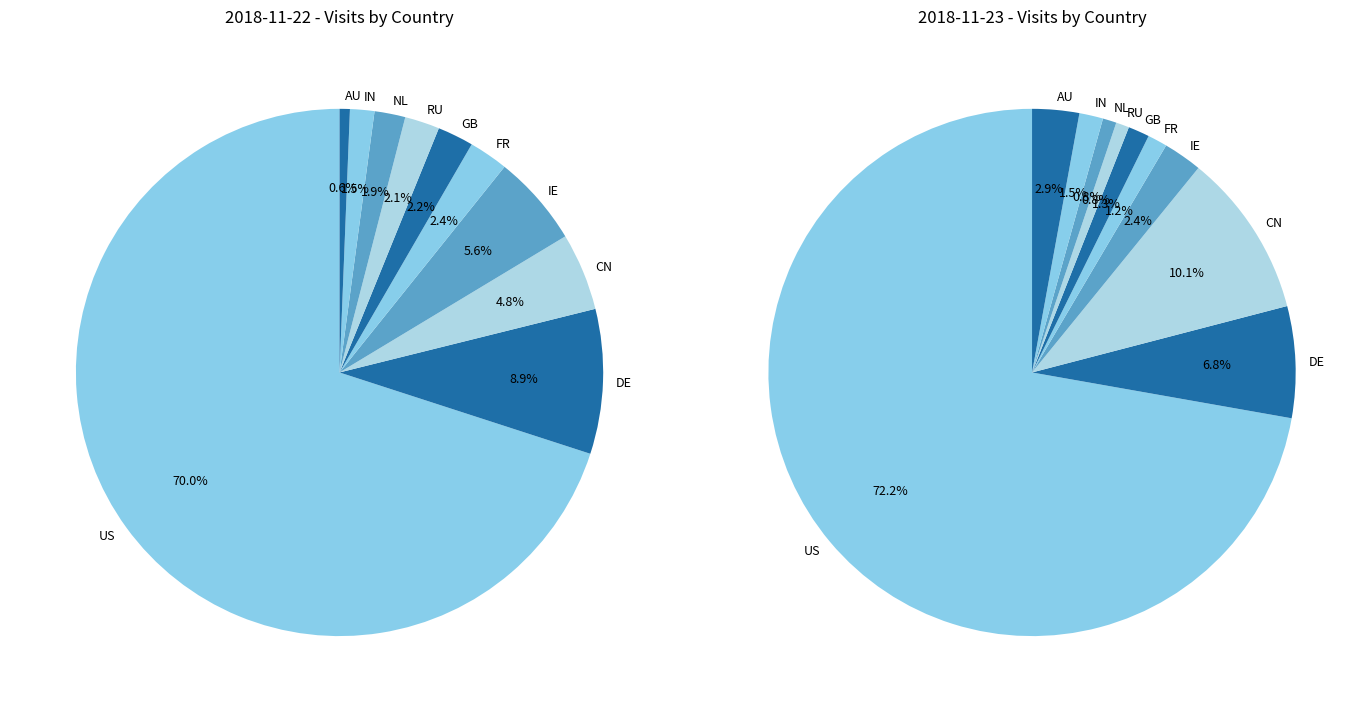

True or false: NL accounts for 2% of the total.

True